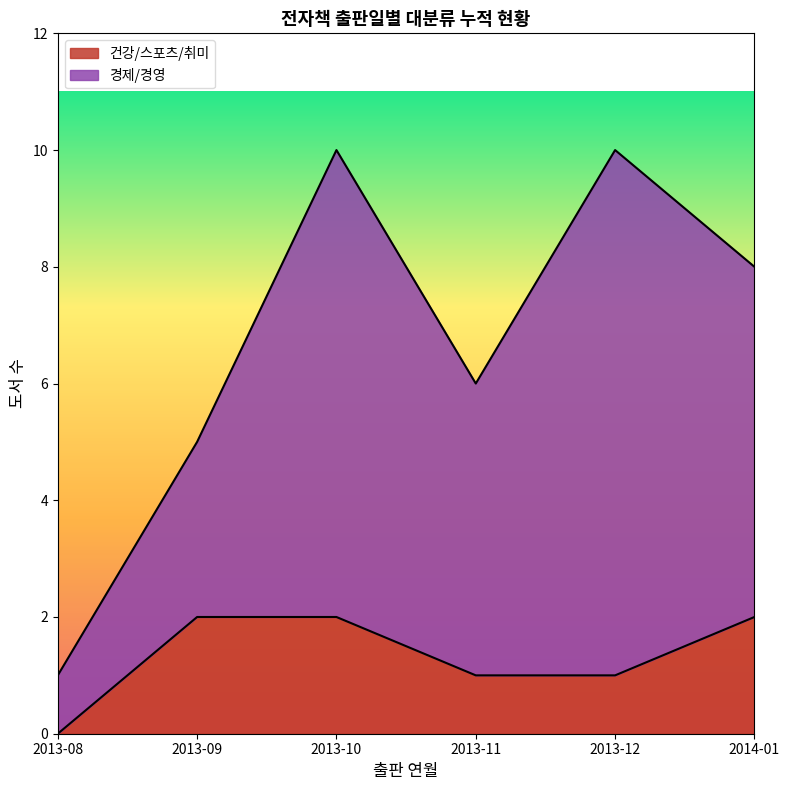

Reading left to right, what are the values for 건강/스포츠/취미?

0	2	2	1	1	2